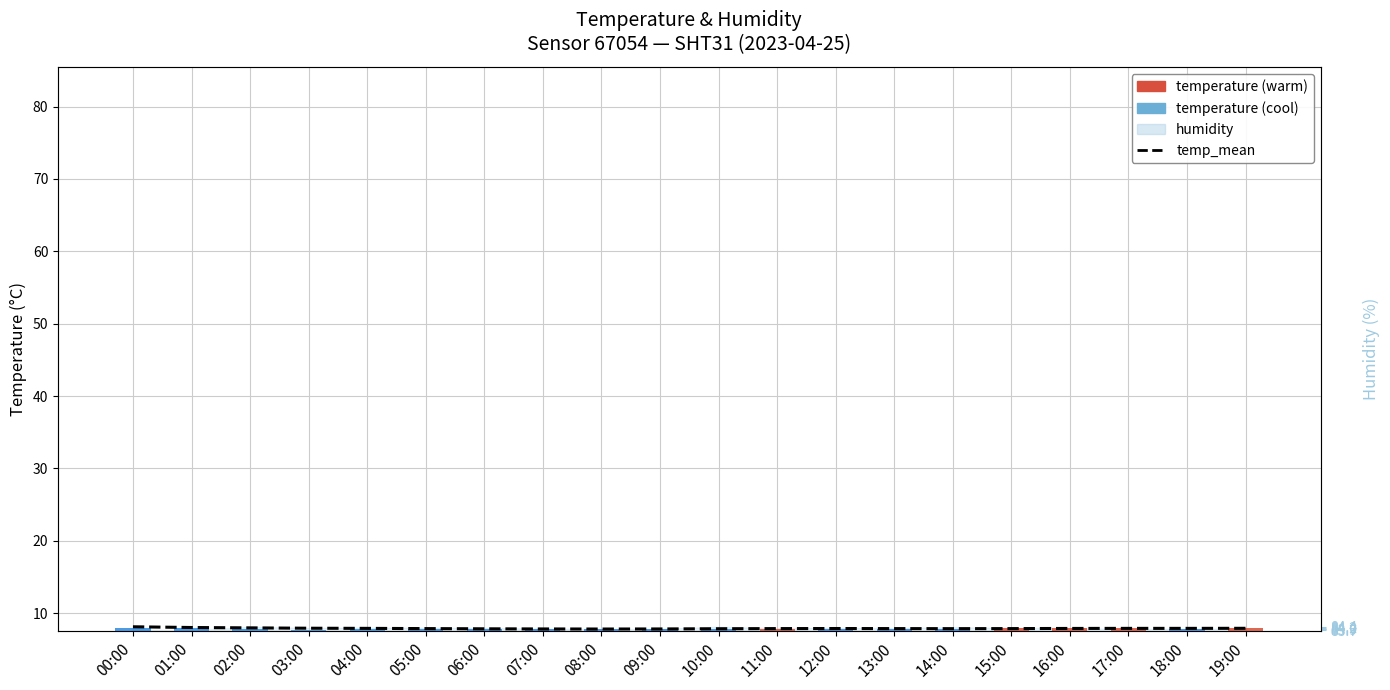

Rank the series by their average value, from highest to lowest.

temp_mean, temperature